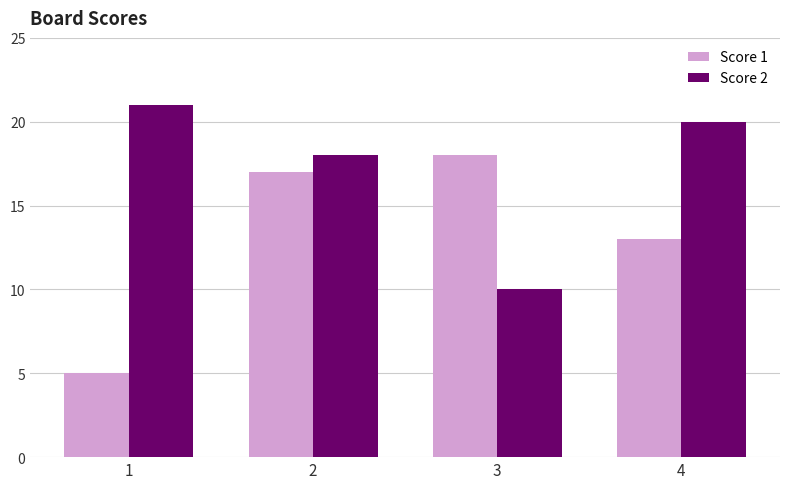

Reading right to left, what are all the values shown in this chart?

Score 1: 13	18	17	5
Score 2: 20	10	18	21